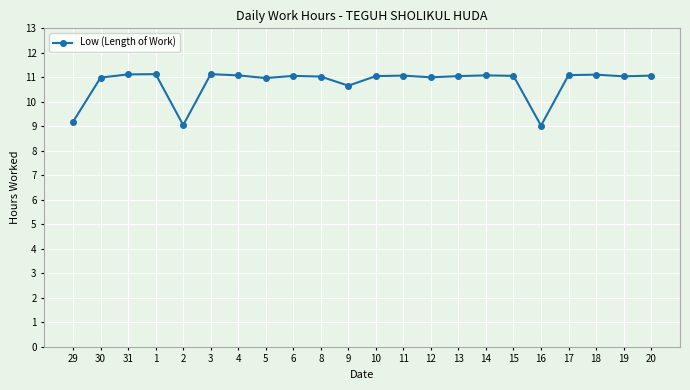

Is it true that the value at 9 is 10.7?

True